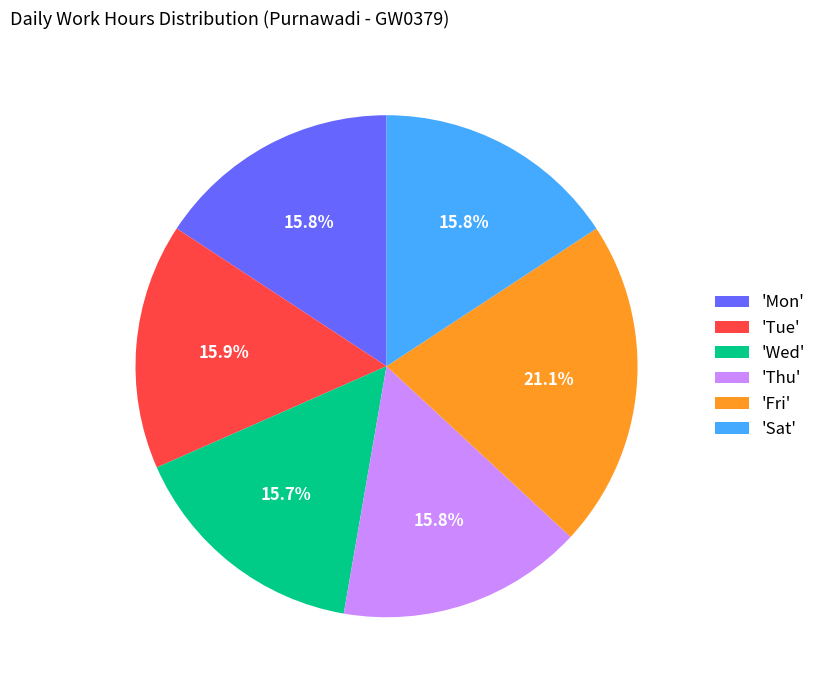

Which slice is the largest?

'Fri'